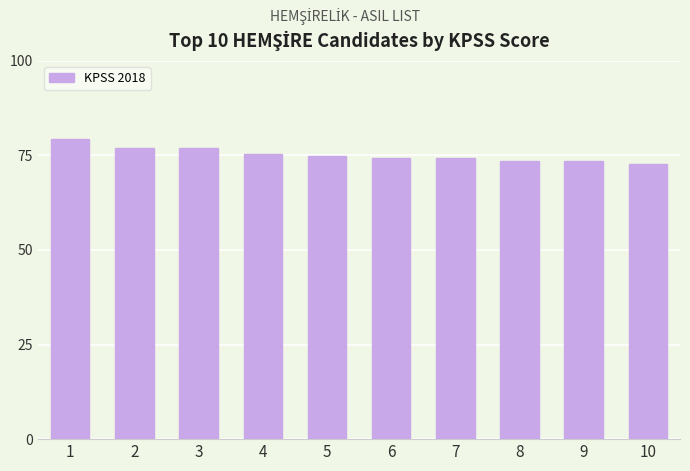

True or false: the data shows 74.3 at 6.

True